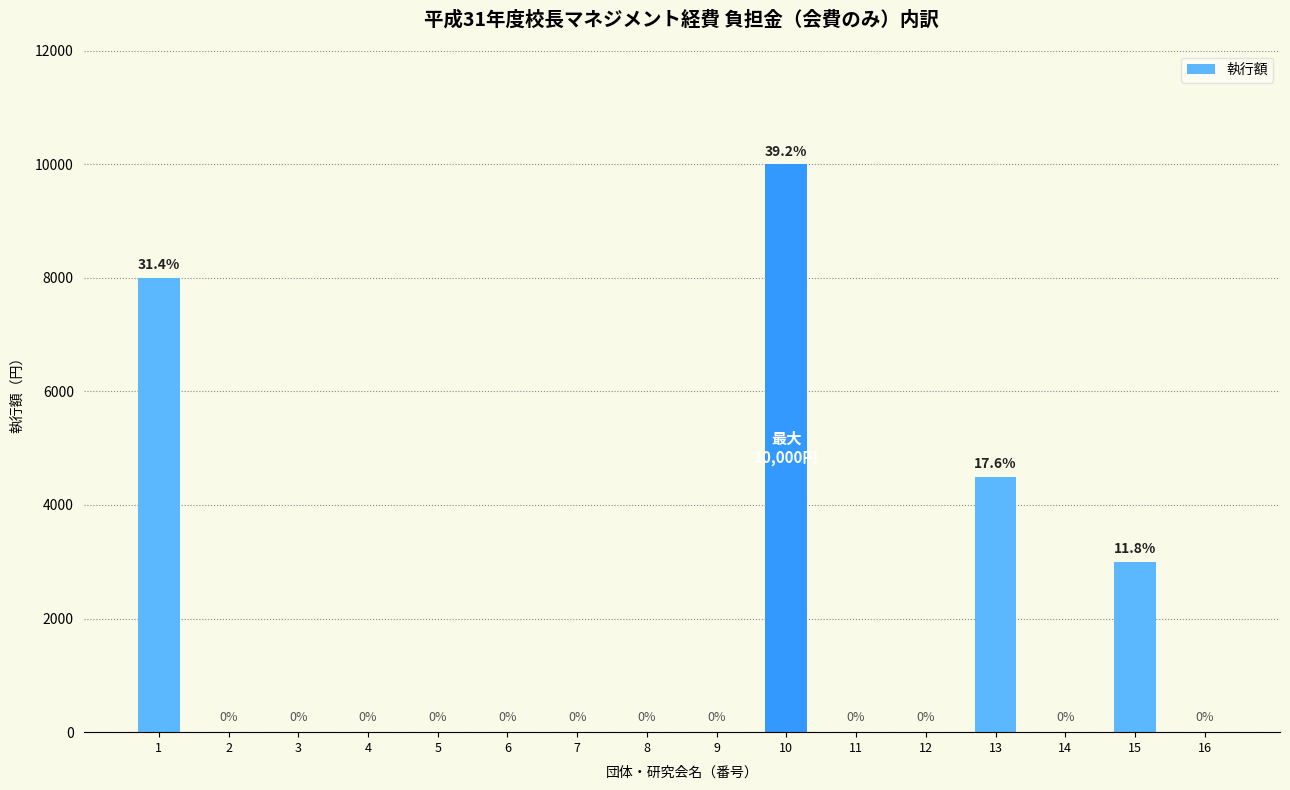

Which category has the highest value across all series?

10